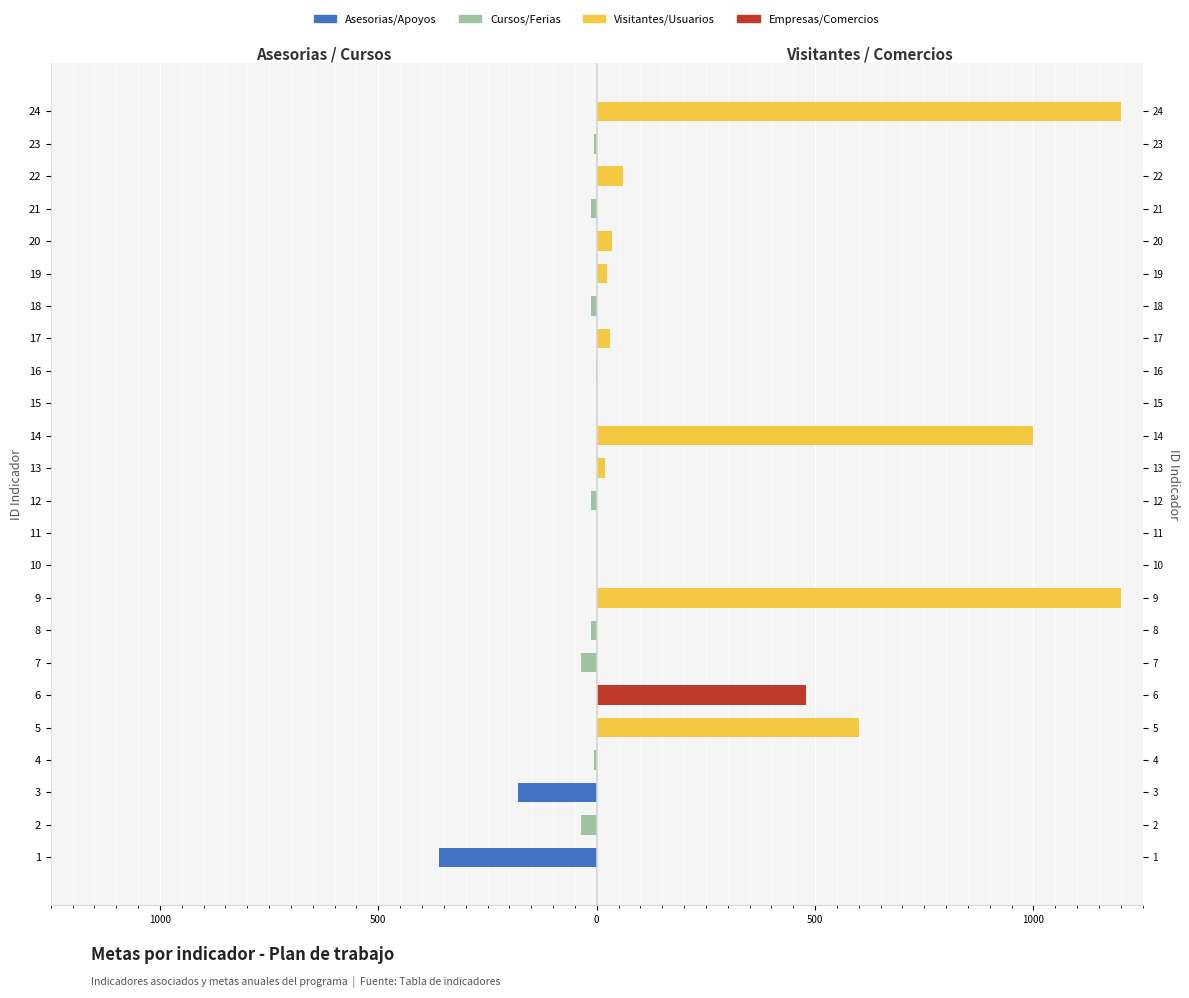

How many groups of bars are there?

24